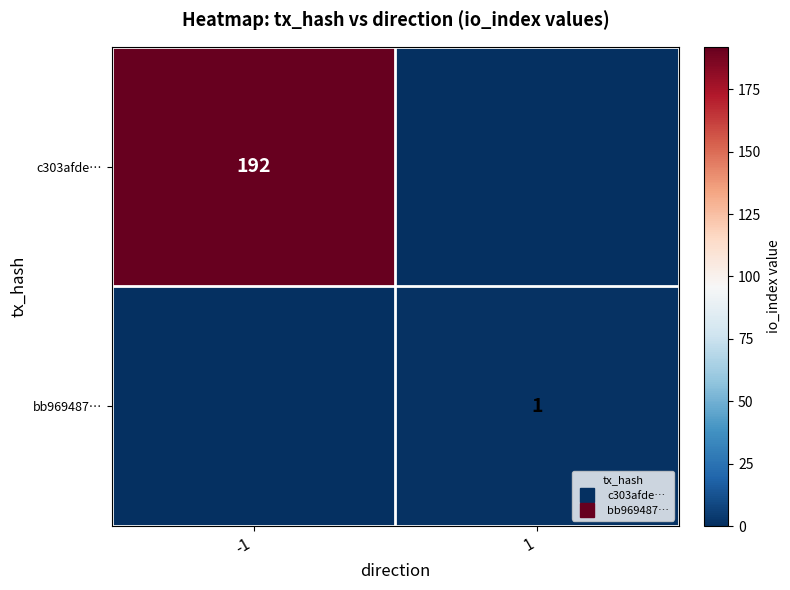

At which label is bb969487… closest to 0?

-1